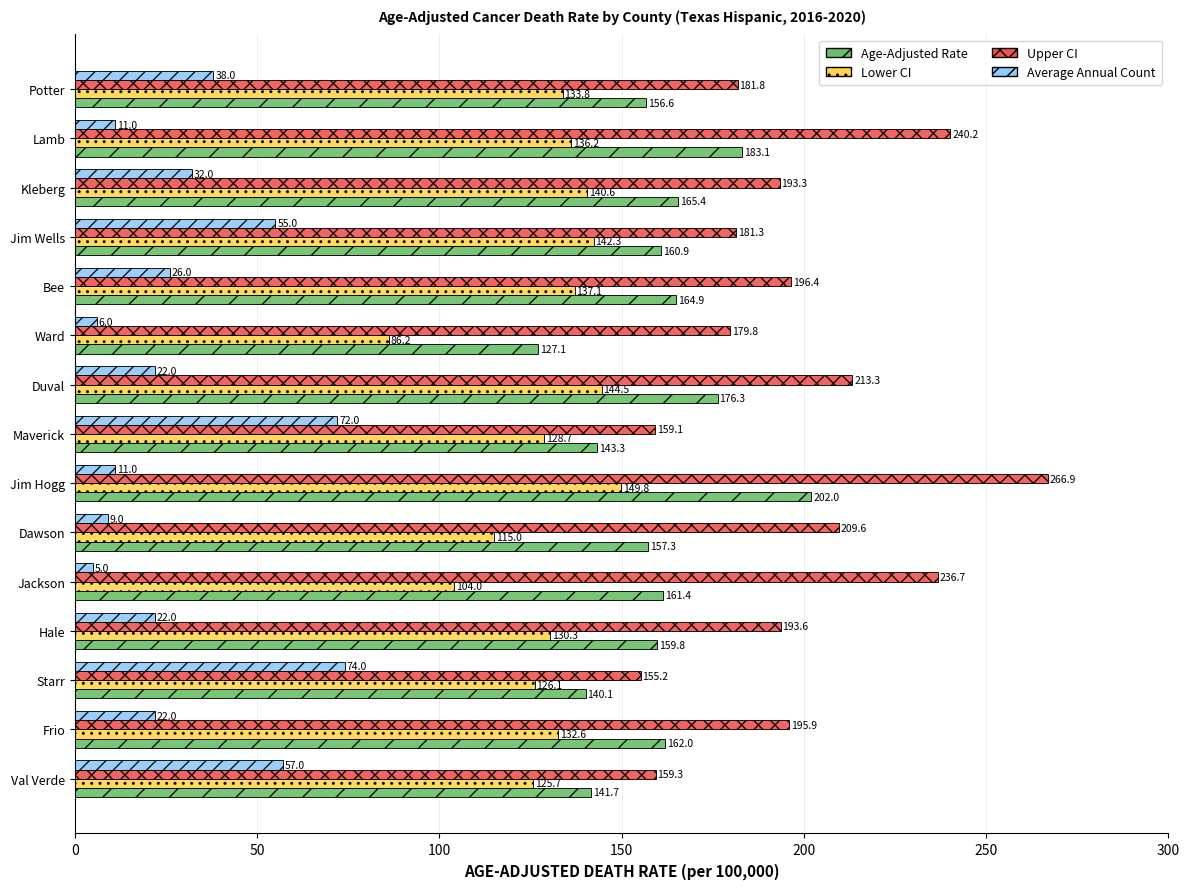

At how many categories does at least one series exceed 18?

15